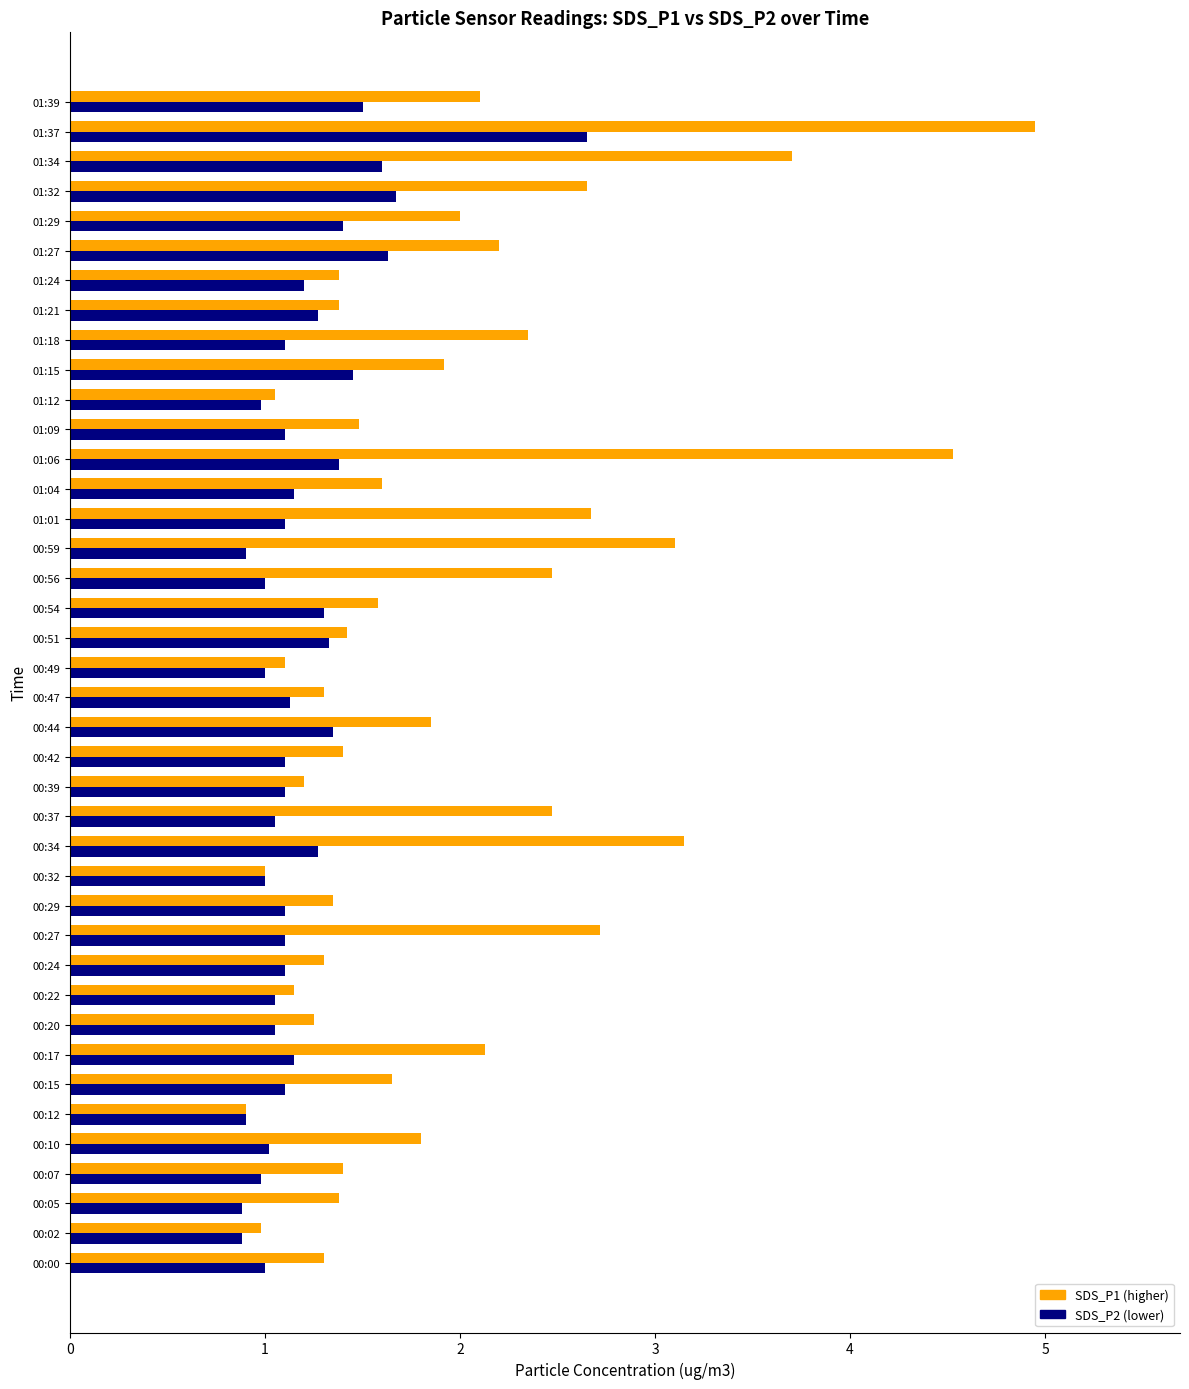

What is the minimum value shown in the chart?

0.9